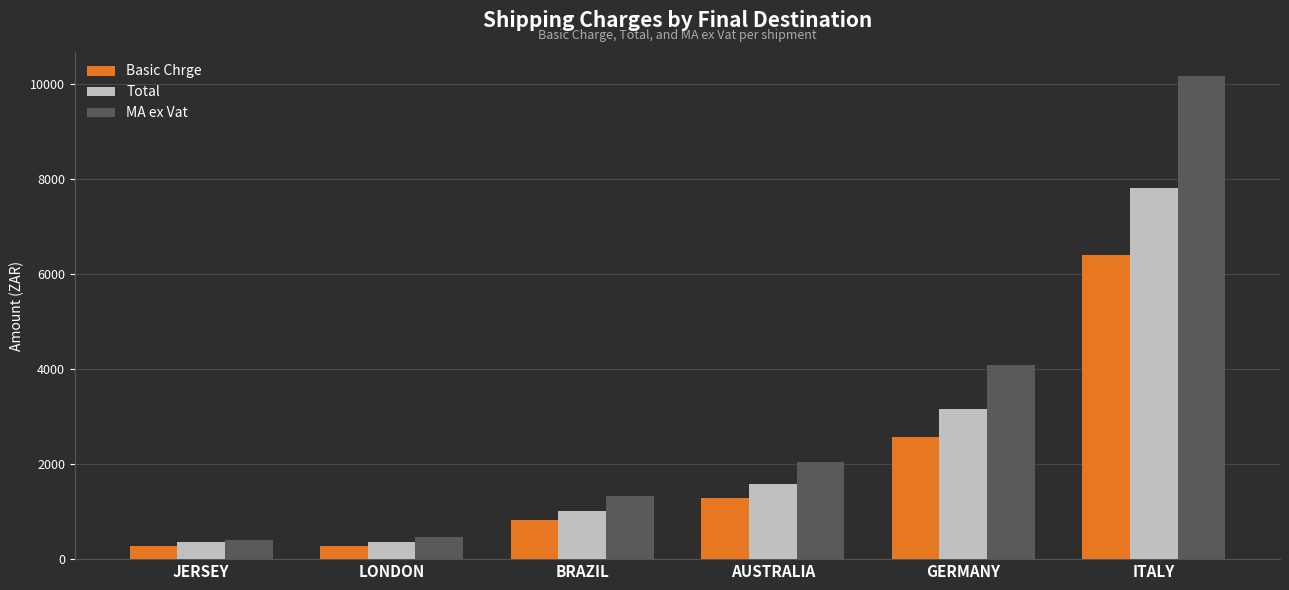

What is the spread (max minus min) of values at GERMANY?

1514.8